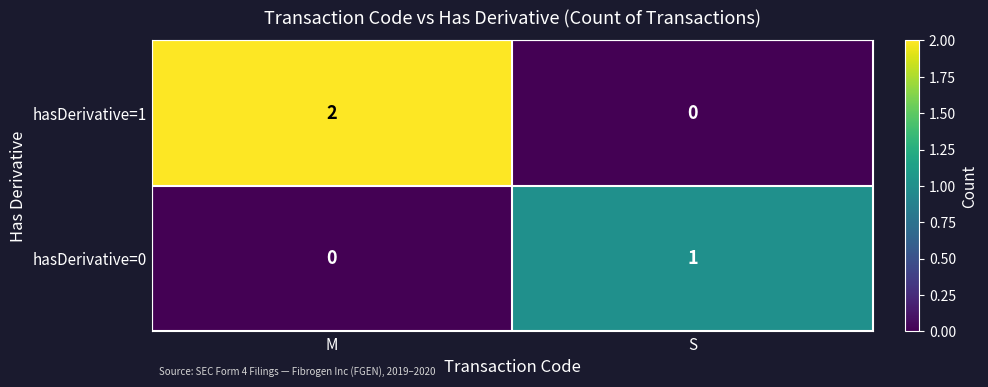

Which category has the highest value across all series?

M